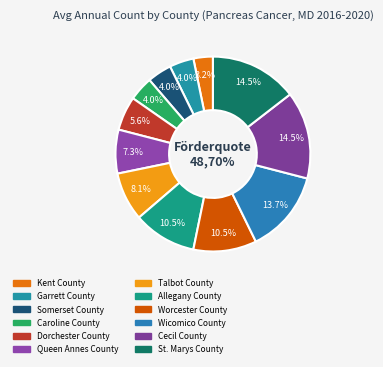

To the nearest percent, what is the difference between the largest and smallest slice percentages?

11%